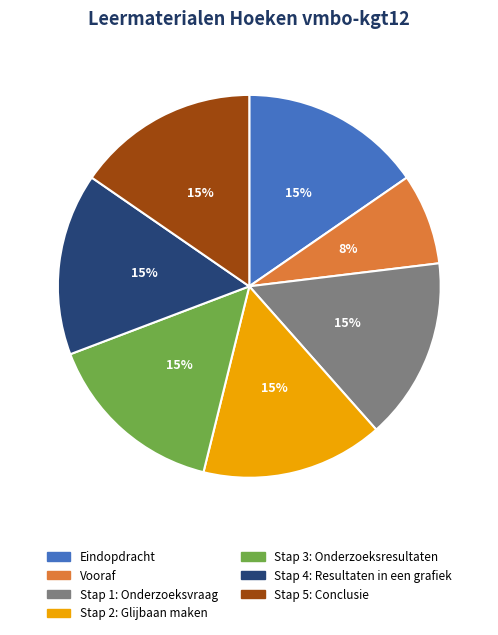

How many segments does this pie chart have?

7